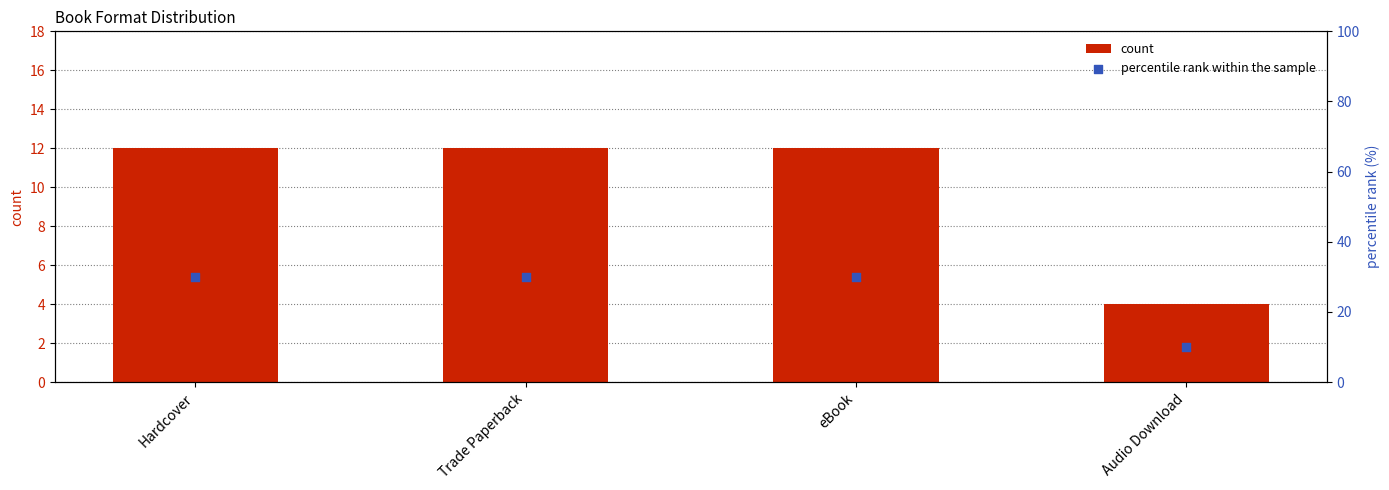

What are all the series names shown in the legend?

count, percentile rank within the sample